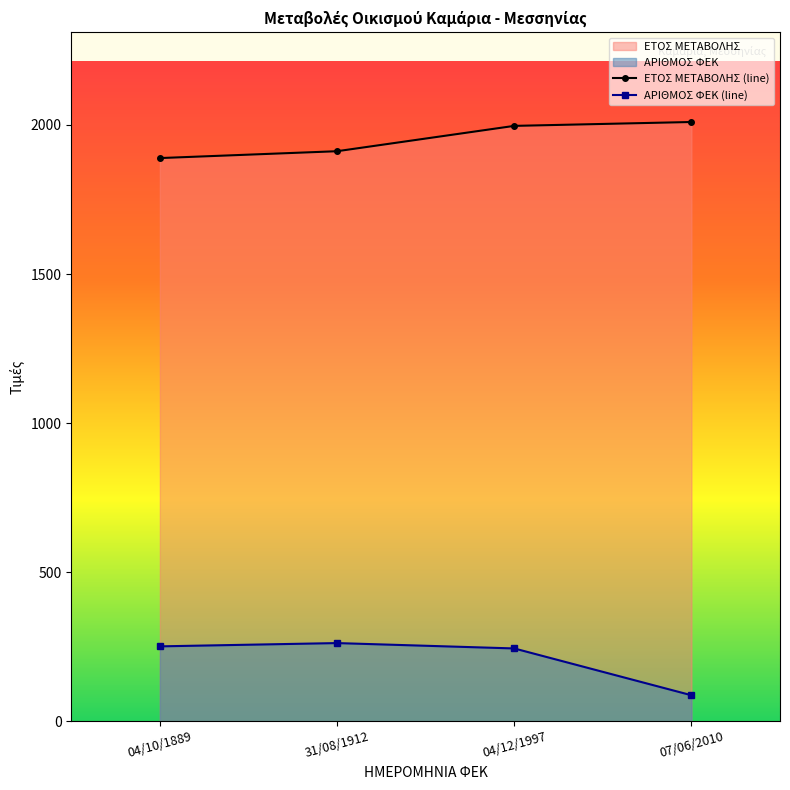

Between 04/10/1889 and 04/12/1997, which series saw the biggest shift?

ΕΤΟΣ ΜΕΤΑΒΟΛΗΣ (line)